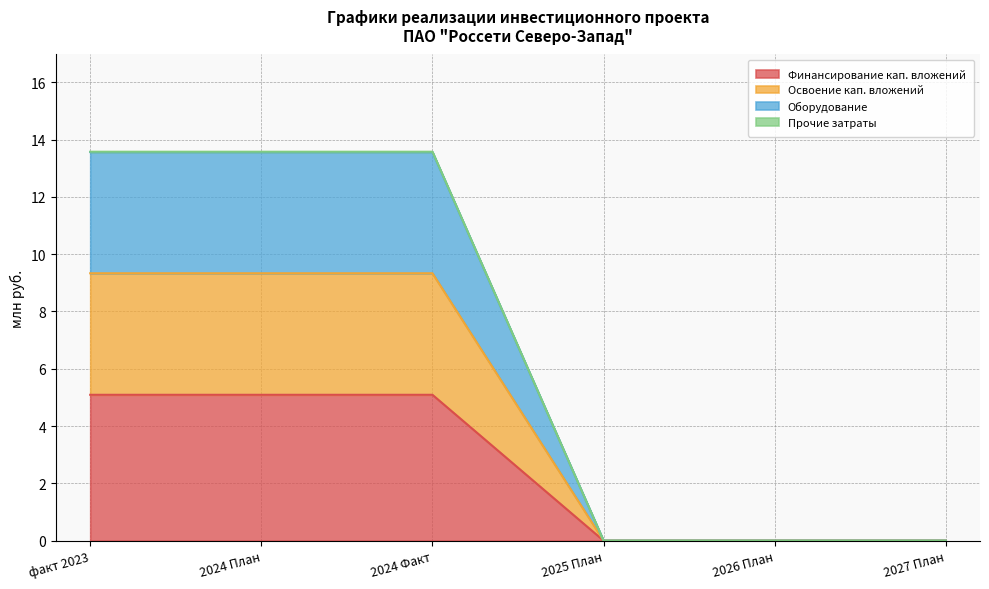

List the labels in order of Прочие затраты value, smallest first.

2025 План, 2026 План, 2027 План, факт 2023, 2024 План, 2024 Факт